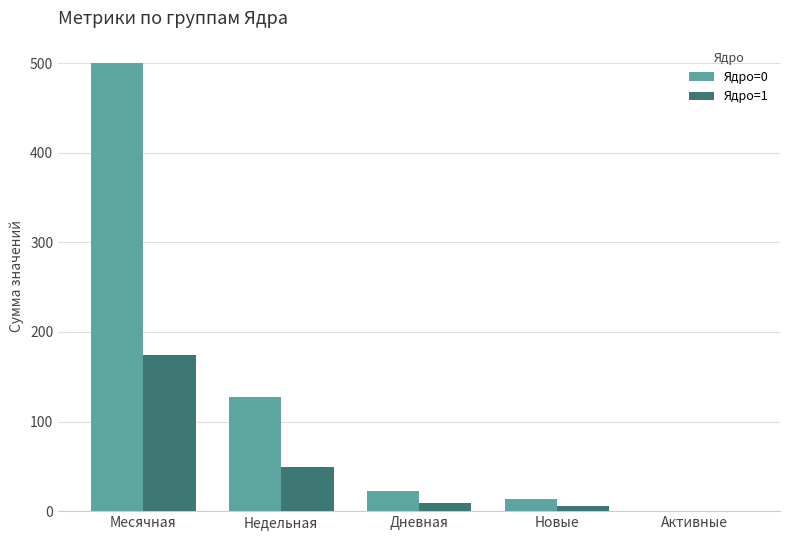

What is the difference between the Ядро=0 values at Новые and Месячная?

487